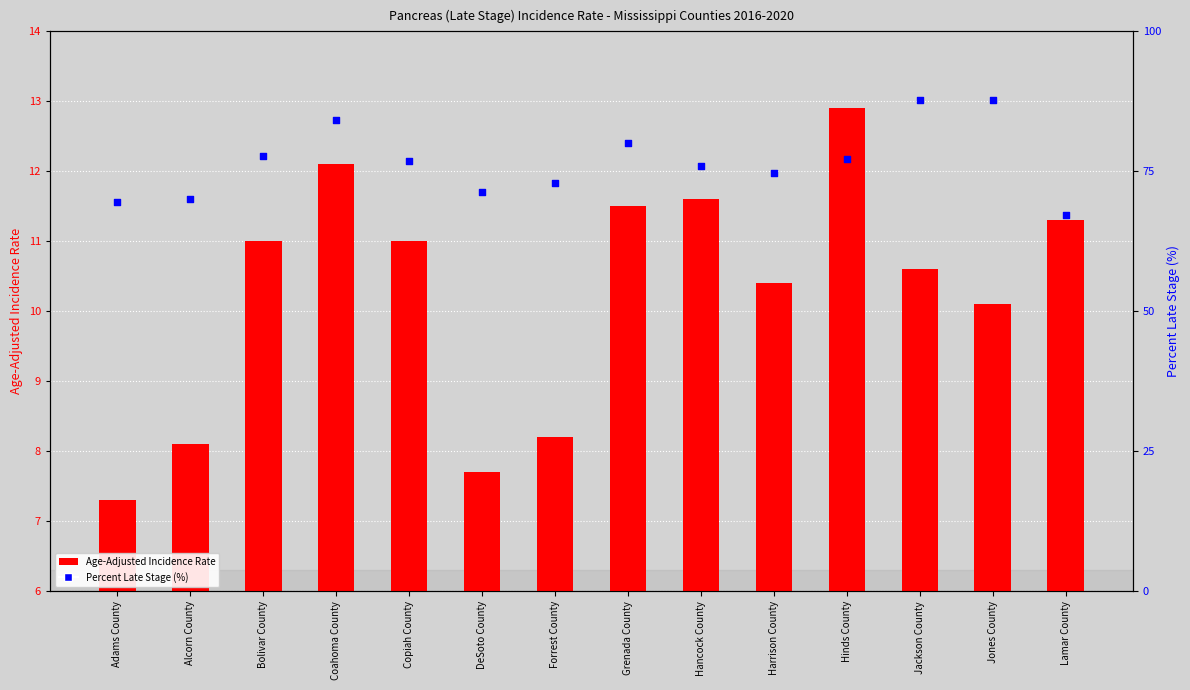

Which series reaches the maximum Y coordinate?

Percent Late Stage